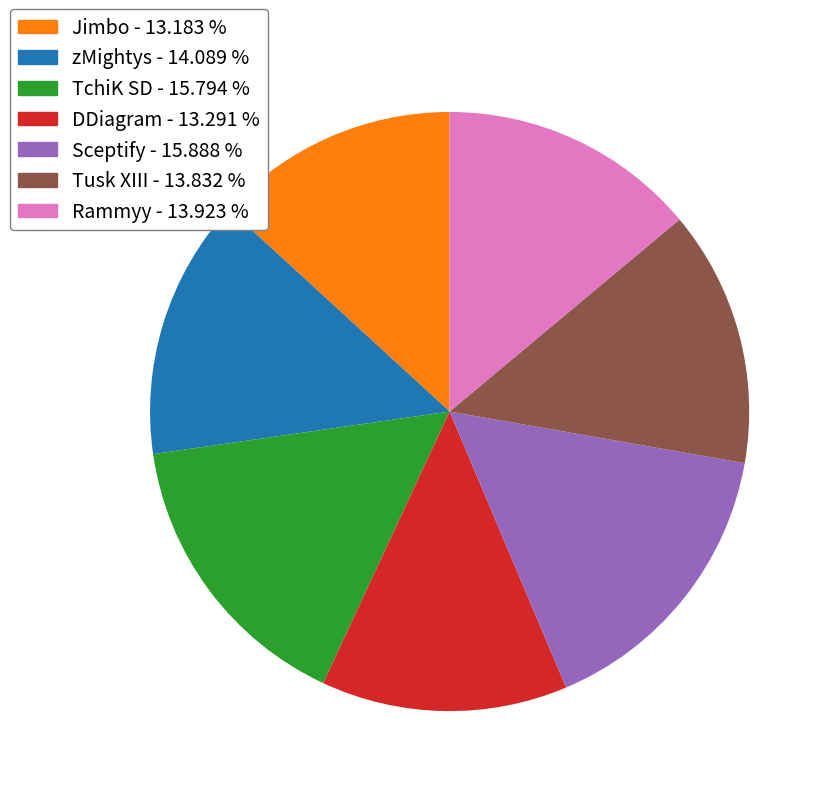

Approximately how many times larger is the value at Sceptify - 15.888 % compared to DDiagram - 13.291 %?

1.2